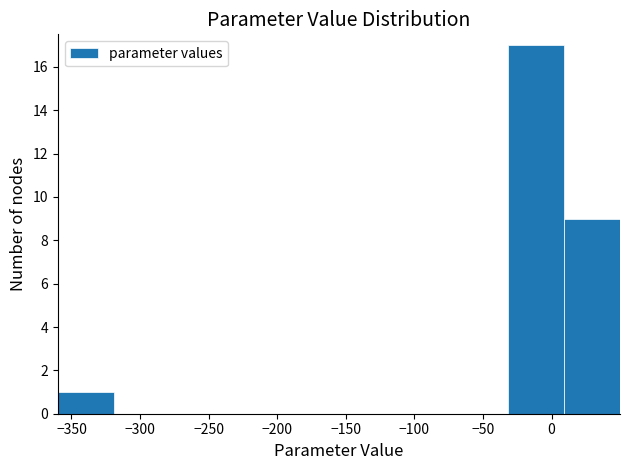

What is the height of the bar covering -30 to 10 on the x-axis? Neither the bar edges nor the heights are printed on the chart, so give them approximately, as read against the axes.

17